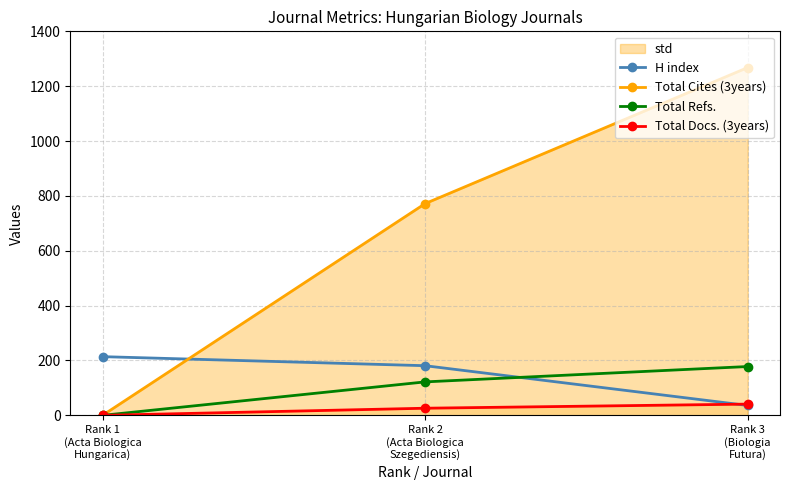

At which category does the chart reach its peak across all series?

Rank 3
(Biologia
Futura)